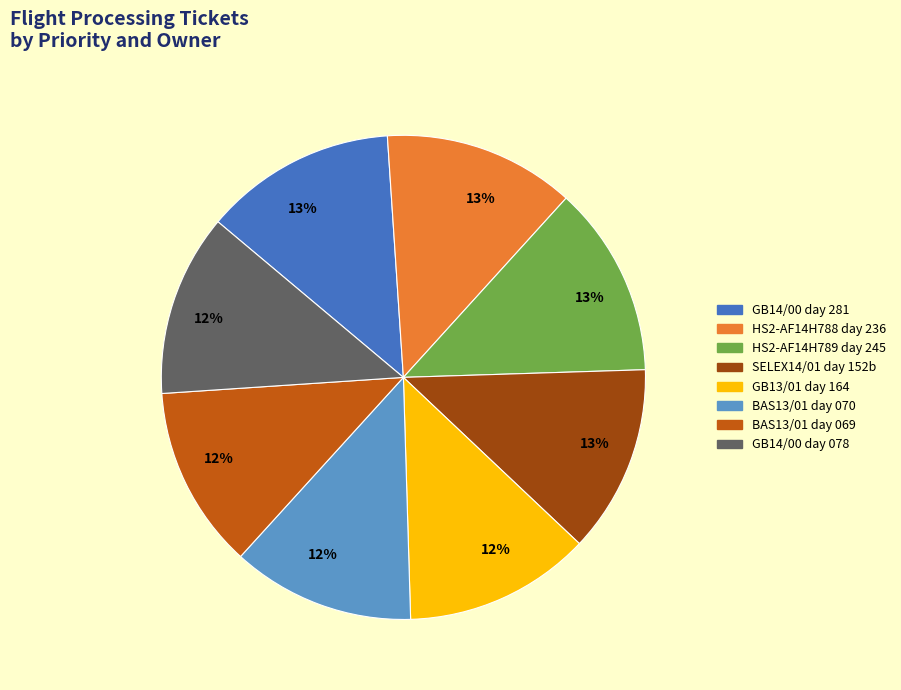

Is there a majority slice in this chart?

No